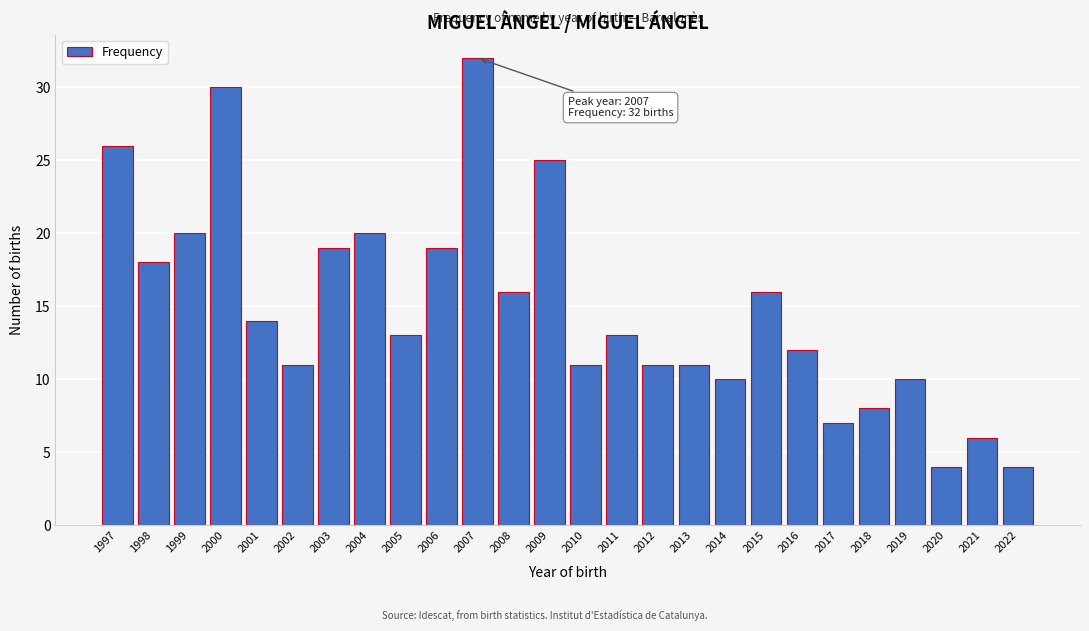

Reading left to right, list all the values displayed in this chart.

26	18	20	30	14	11	19	20	13	19	32	16	25	11	13	11	11	10	16	12	7	8	10	4	6	4